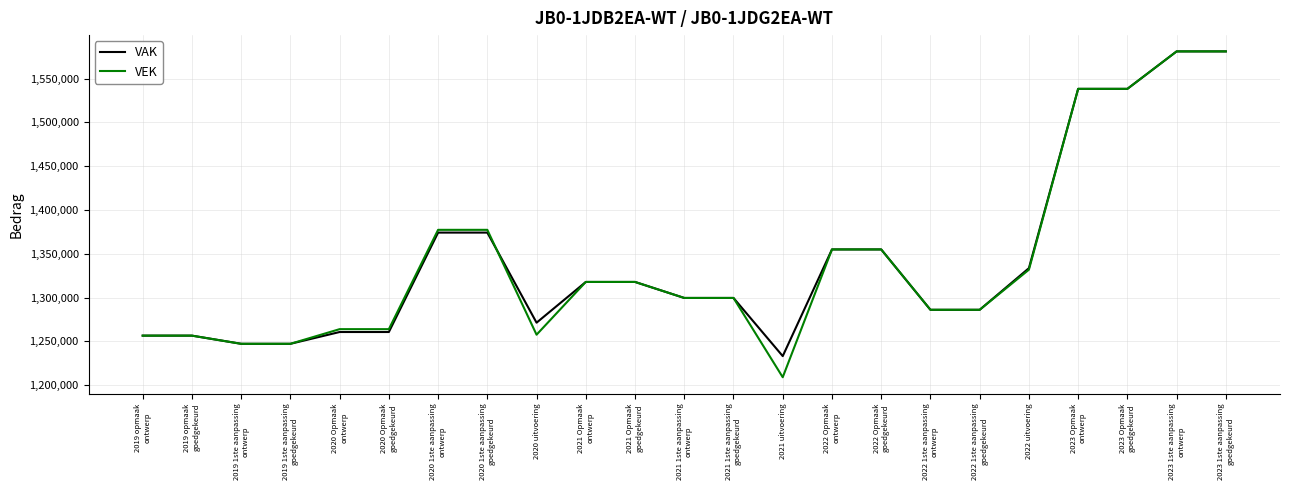

What are all the series names shown in the legend?

VAK, VEK